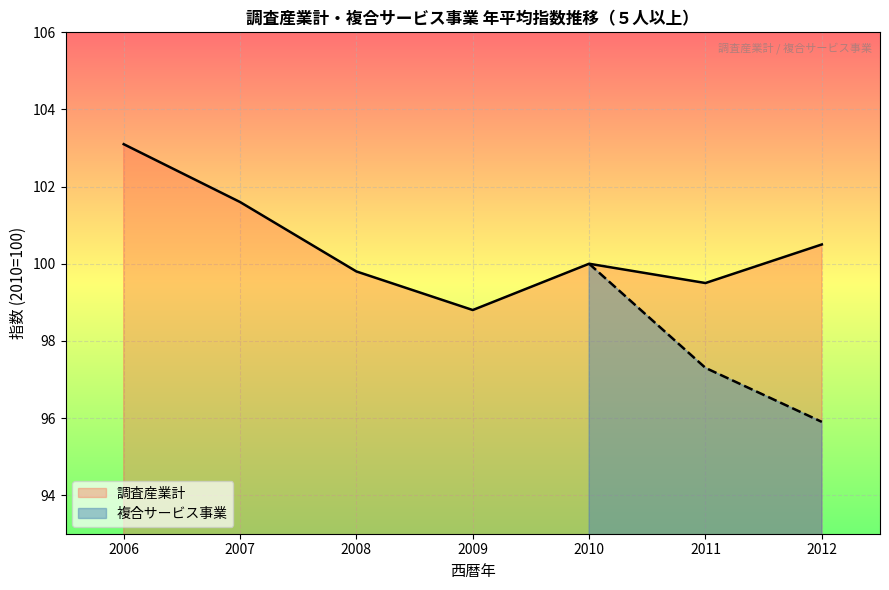

True or false: 調査産業計 has a value of 98.8 at 2009.

True